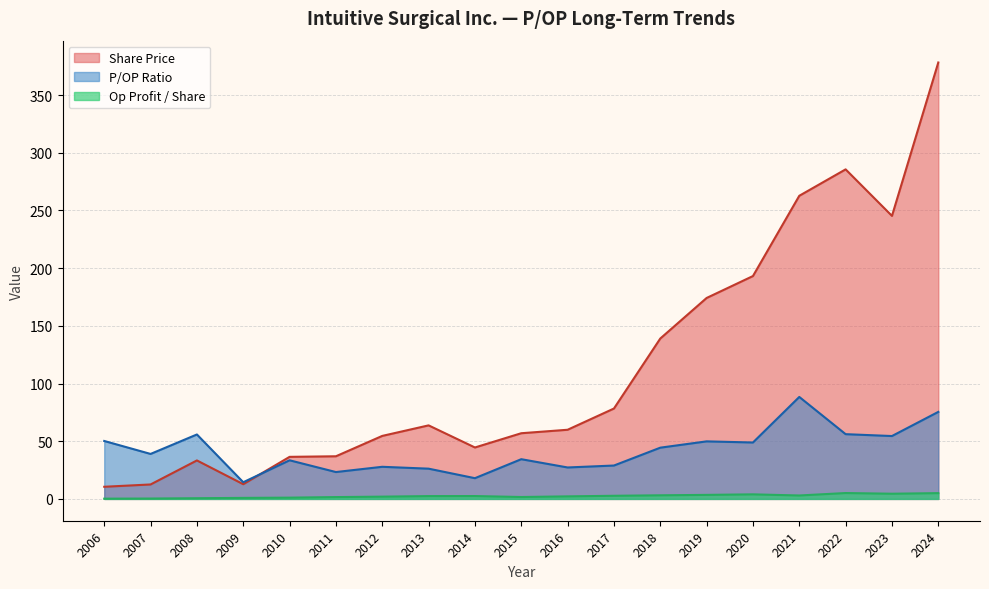

What is the spread (max minus min) of values at 2022?

280.5